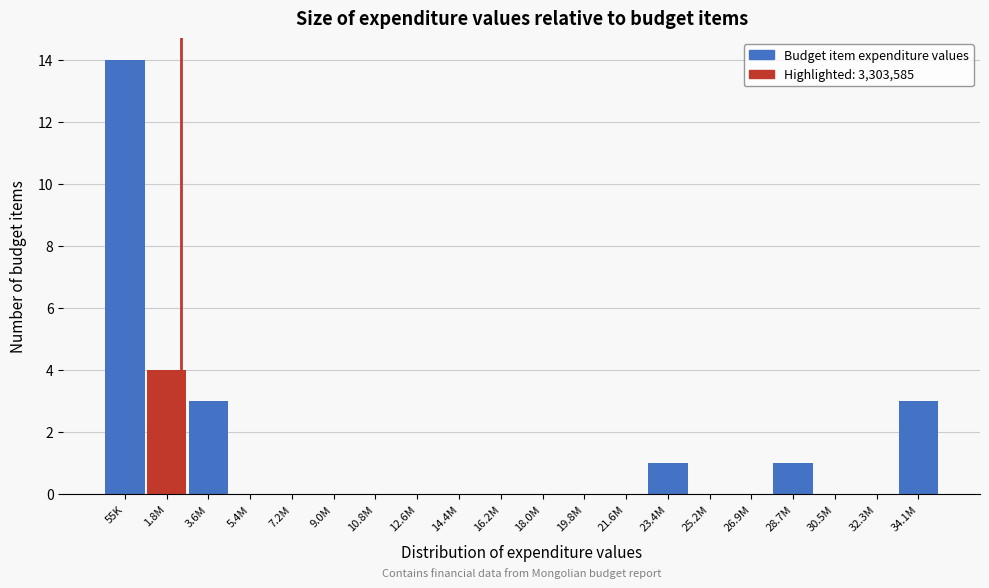

Reading left to right, transcribe all the data shown in this chart.

55K=14	1.8M=4	3.6M=3	5.4M=0	7.2M=0	9.0M=0	10.8M=0	12.6M=0	14.4M=0	16.2M=0	18.0M=0	19.8M=0	21.6M=0	23.4M=1	25.2M=0	26.9M=0	28.7M=1	30.5M=0	32.3M=0	34.1M=3